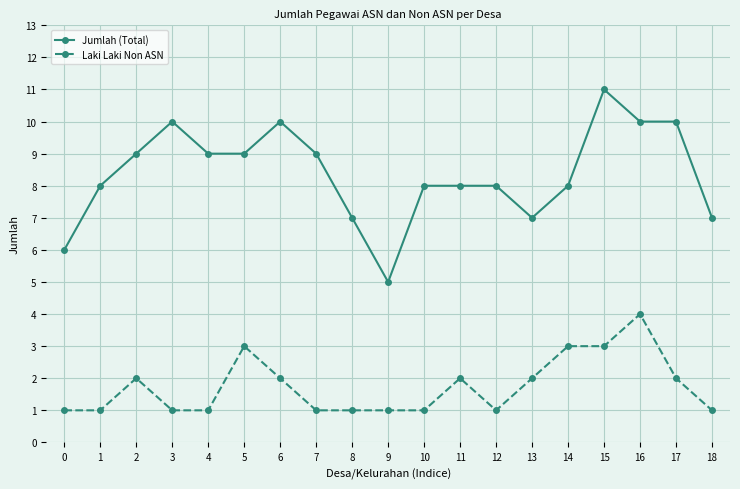

Reading right to left, transcribe all the data shown in this chart.

Jumlah (Total): 7	10	10	11	8	7	8	8	8	5	7	9	10	9	9	10	9	8	6
Laki Laki Non ASN: 1	2	4	3	3	2	1	2	1	1	1	1	2	3	1	1	2	1	1